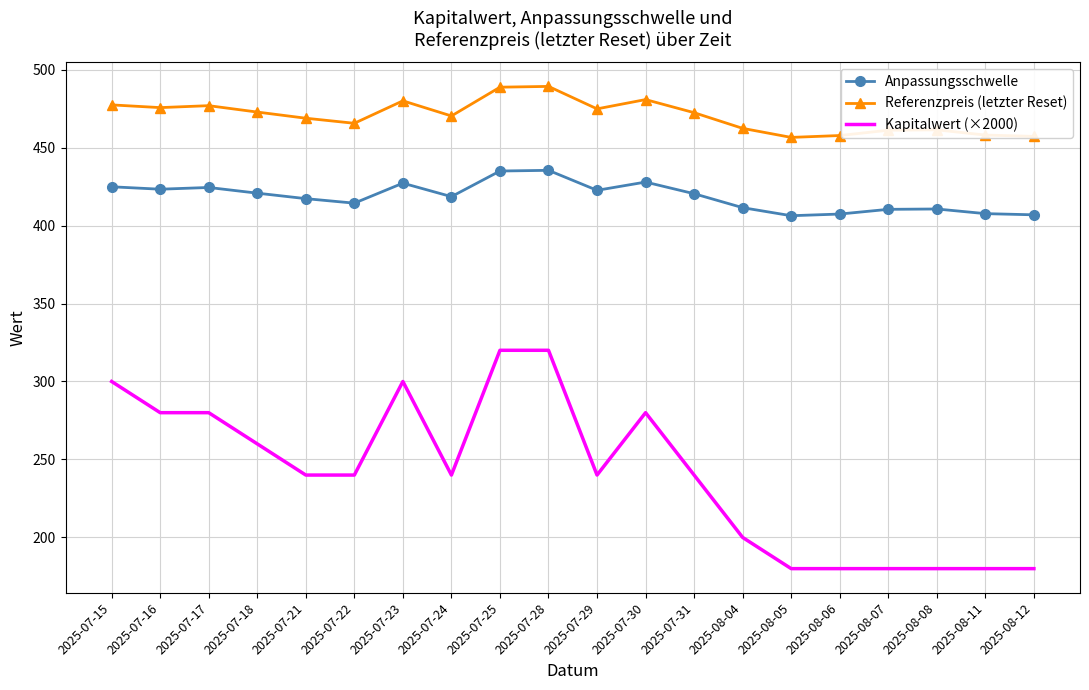

True or false: Anpassungsschwelle and Referenzpreis (letzter Reset) intersect in this chart.

False